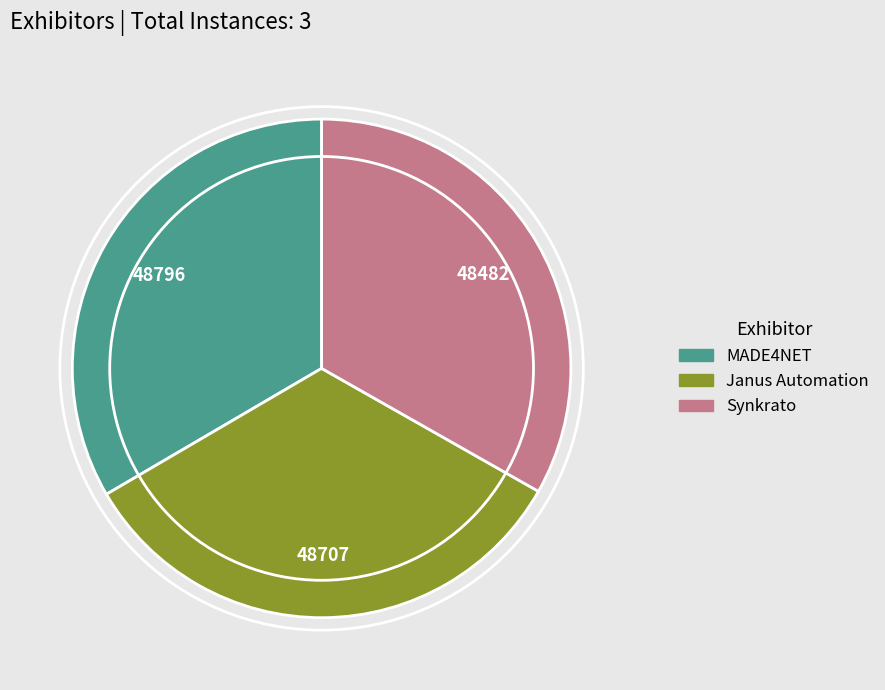

Is Synkrato the majority of the pie?

No